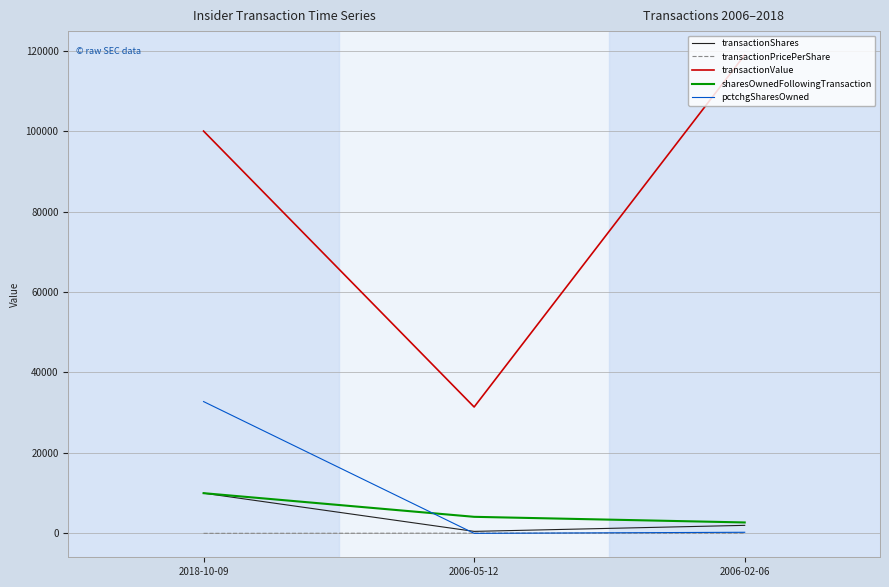

At which category is the sum across all series the highest?

2018-10-09